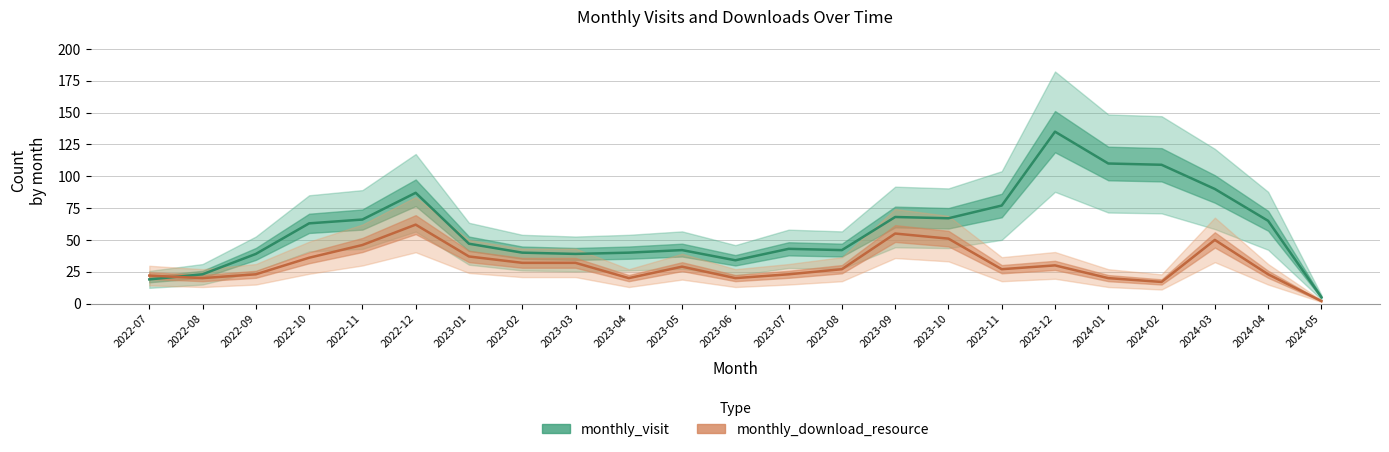

Which series has the largest range (max minus min)?

monthly_visit